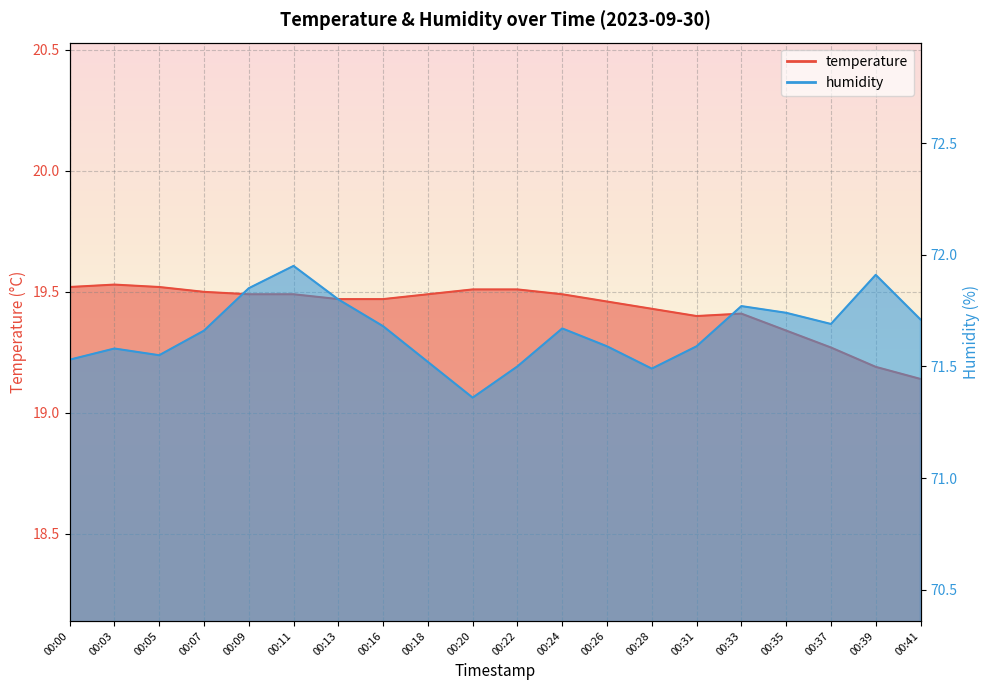

What is the sum of all temperature values?

388.6